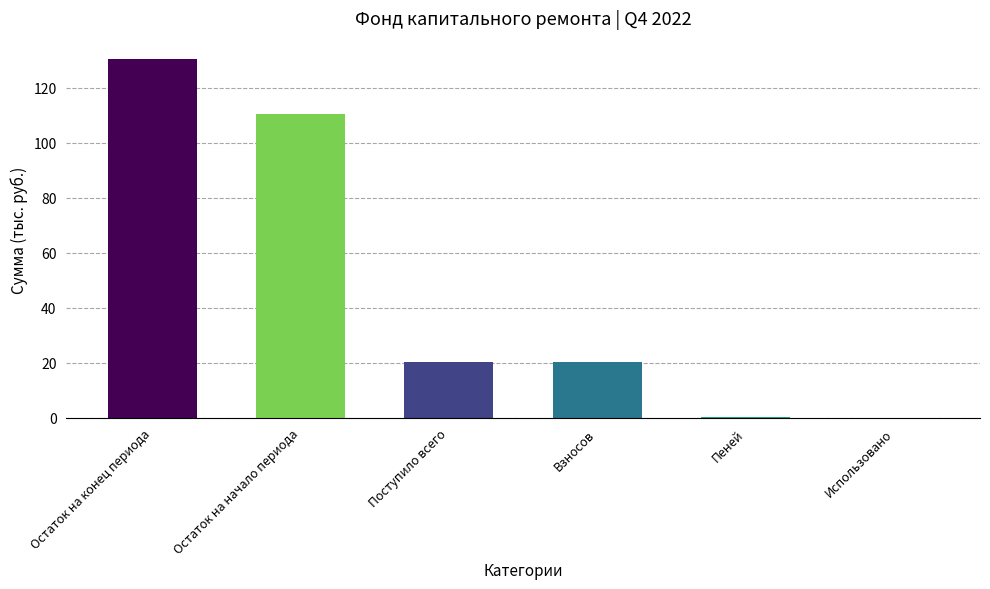

Which category has the highest value across all series?

Остаток на конец периода